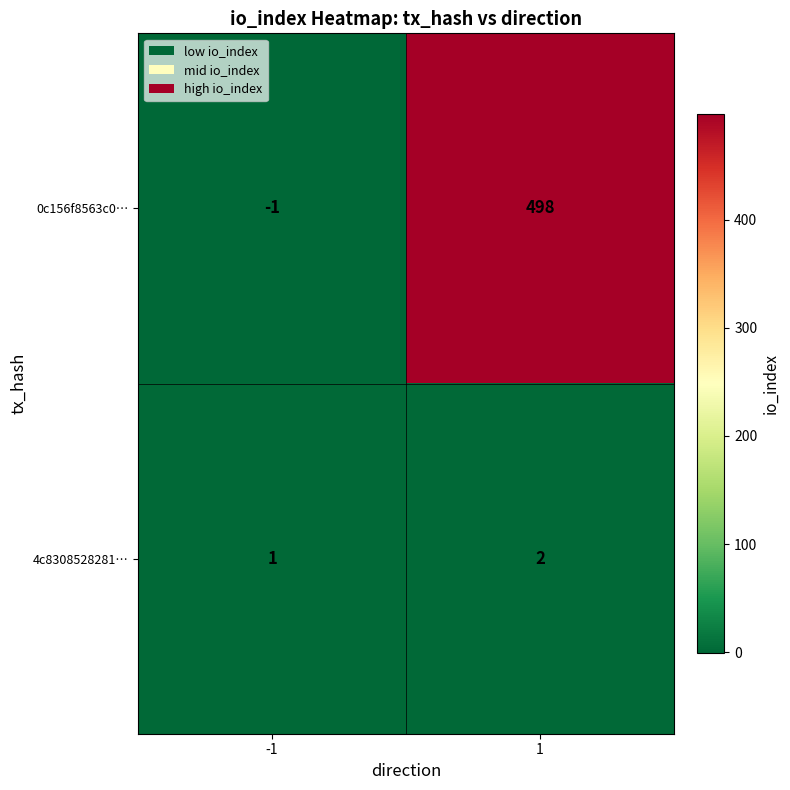

What is the greatest value displayed?

498